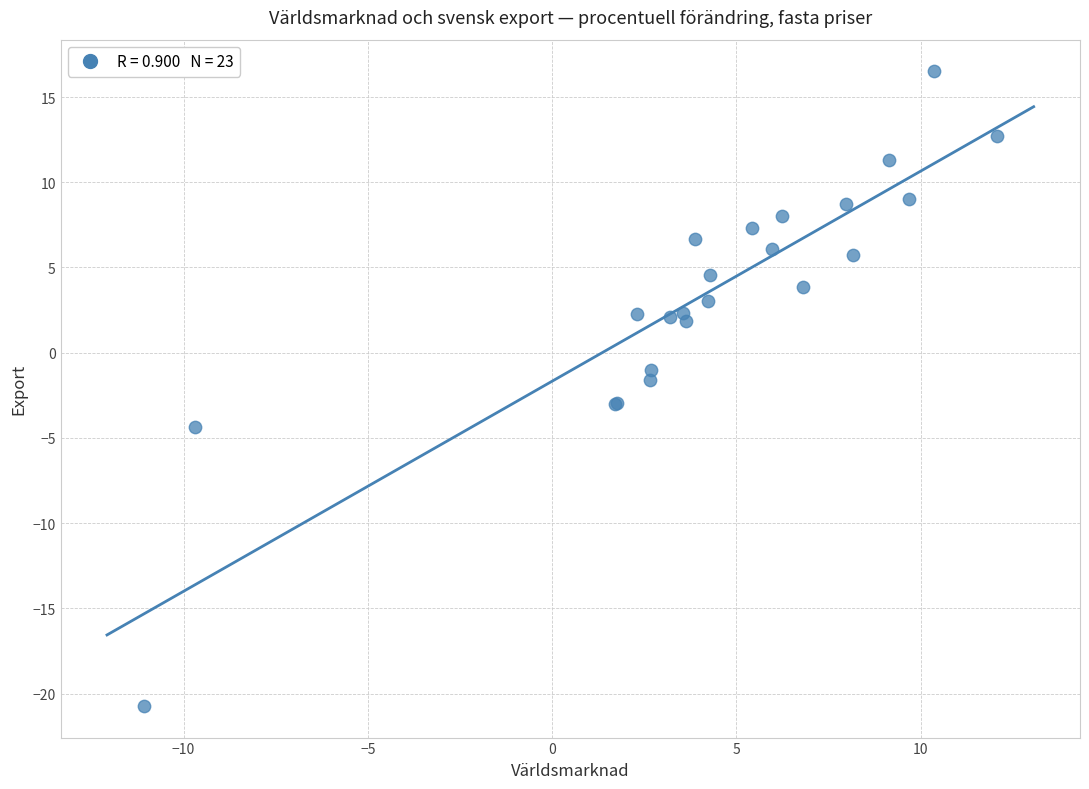

What Y value in the scatter plot is closest to -2?

-1.6